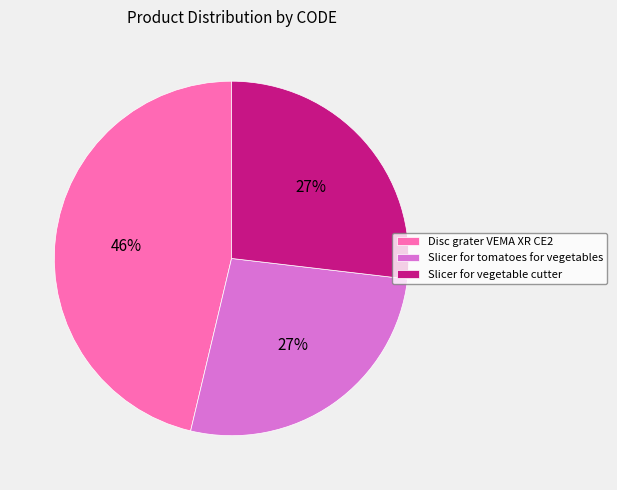

Is Slicer for tomatoes for vegetables the majority of the pie?

No